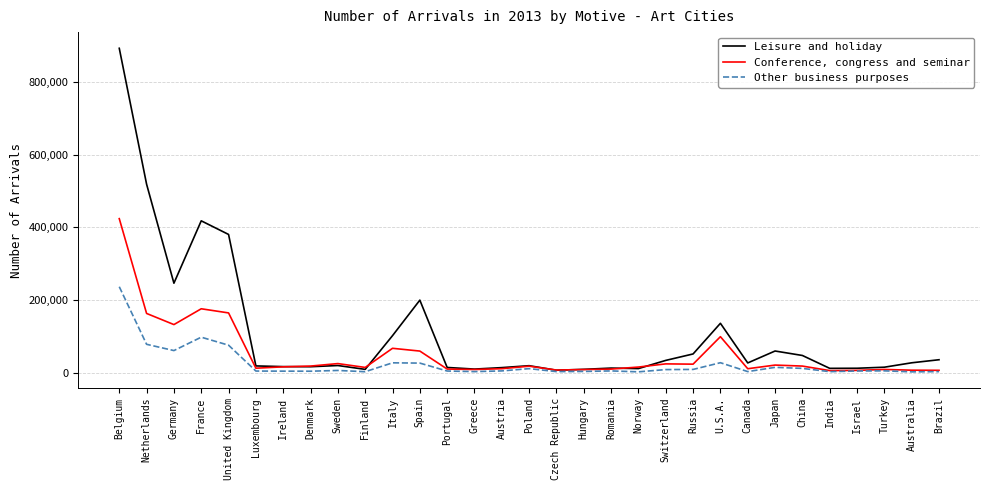

What is the average value of the Conference, congress and seminar series?

52016